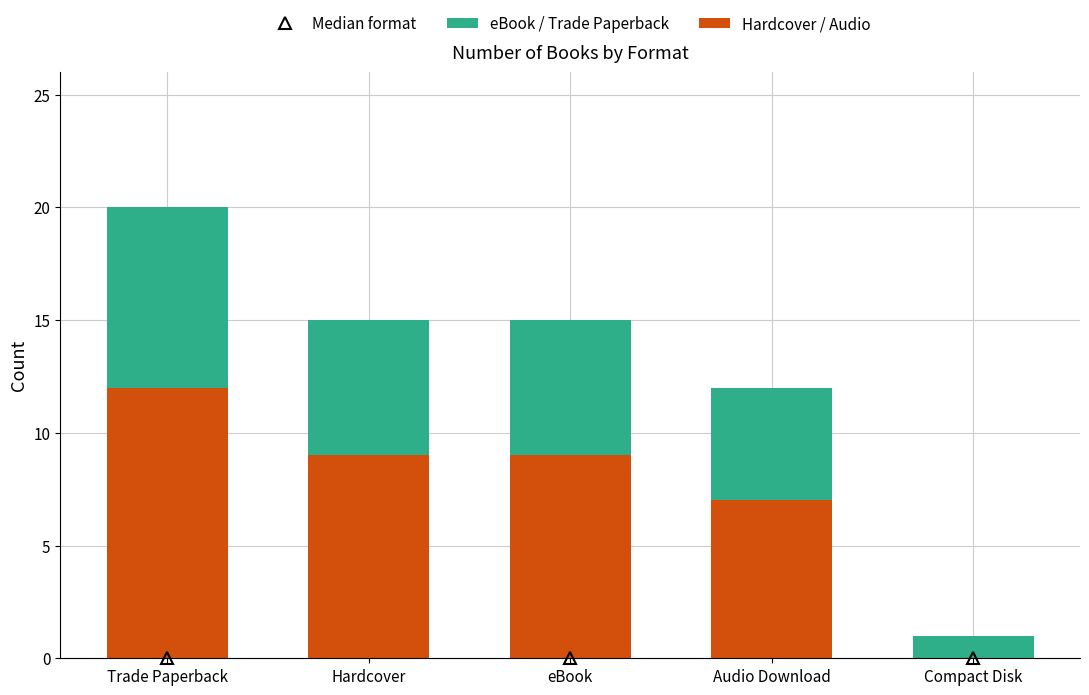

What is the sum of all Hardcover / Audio values?

37